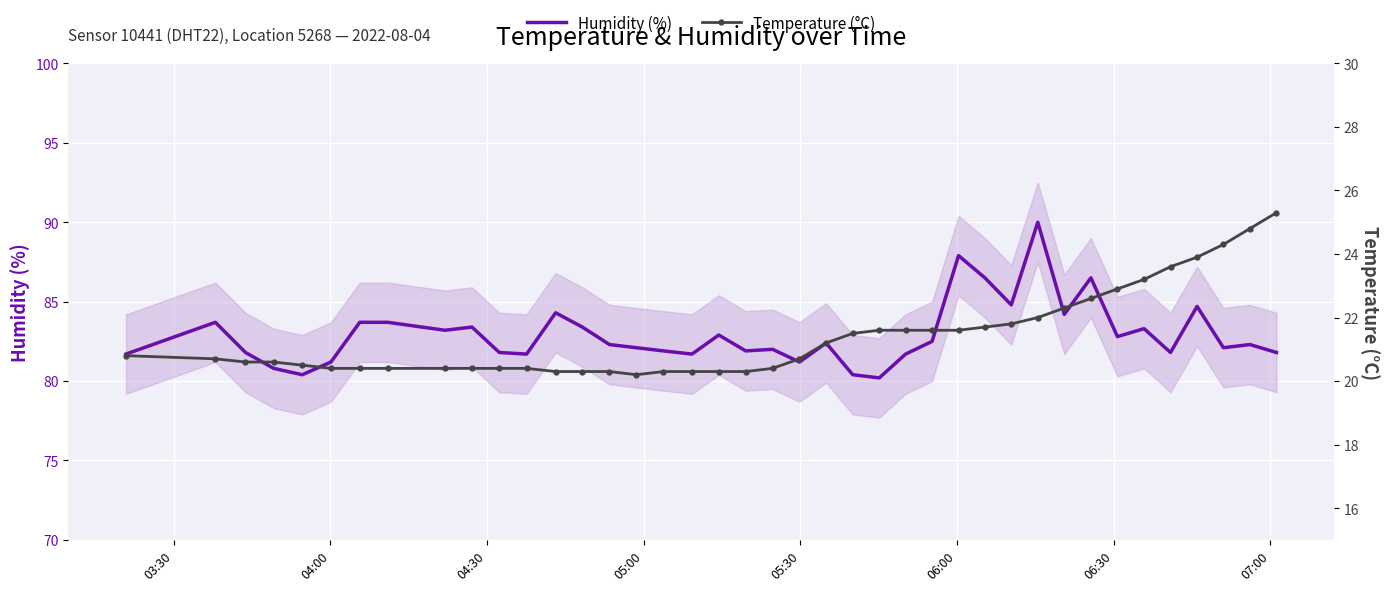

What is the maximum value for Humidity (%)?

90.0